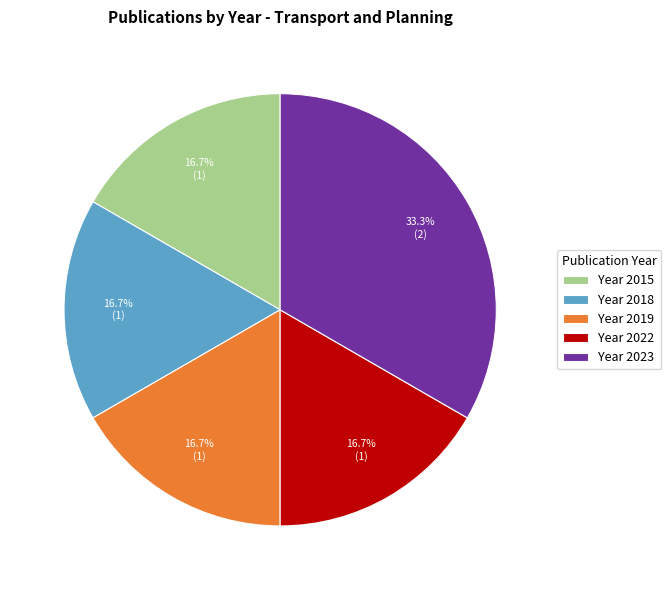

What is the ratio of the value at Year 2023 to the value at Year 2018?

2.0